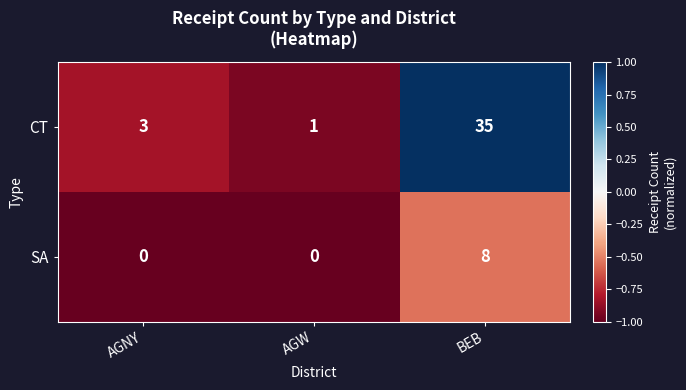

Count the number of data series in this chart.

2